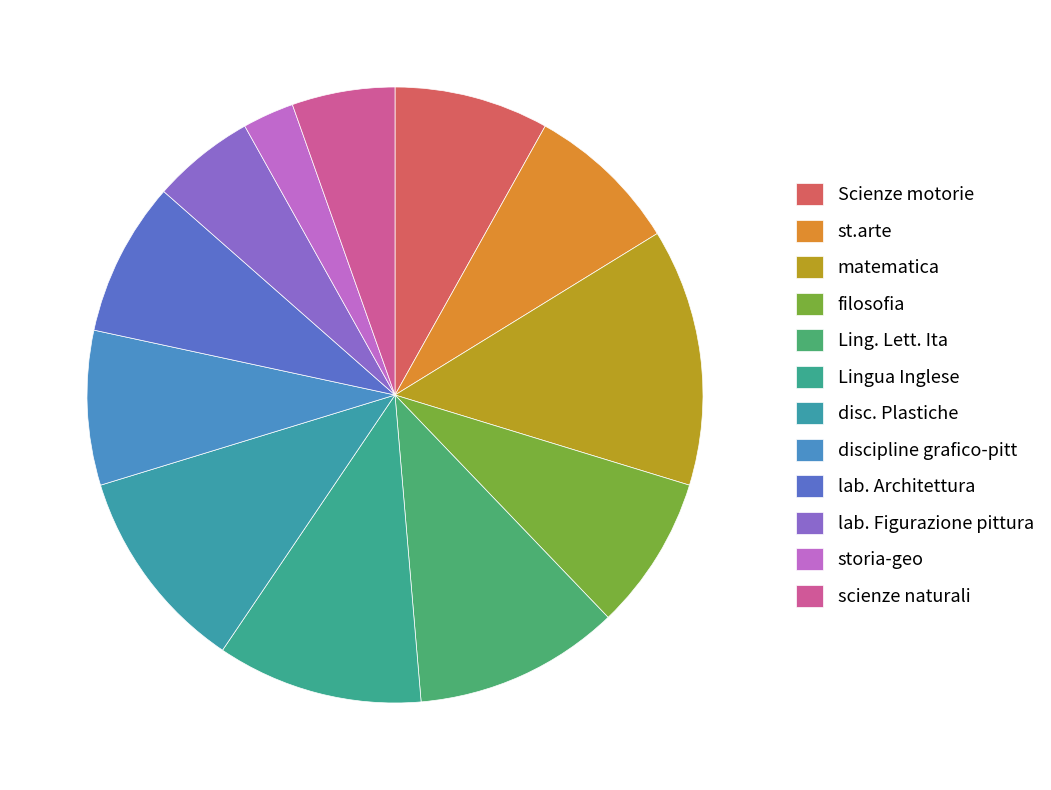

How much of the chart is everything except disc. Plastiche?

89.2%